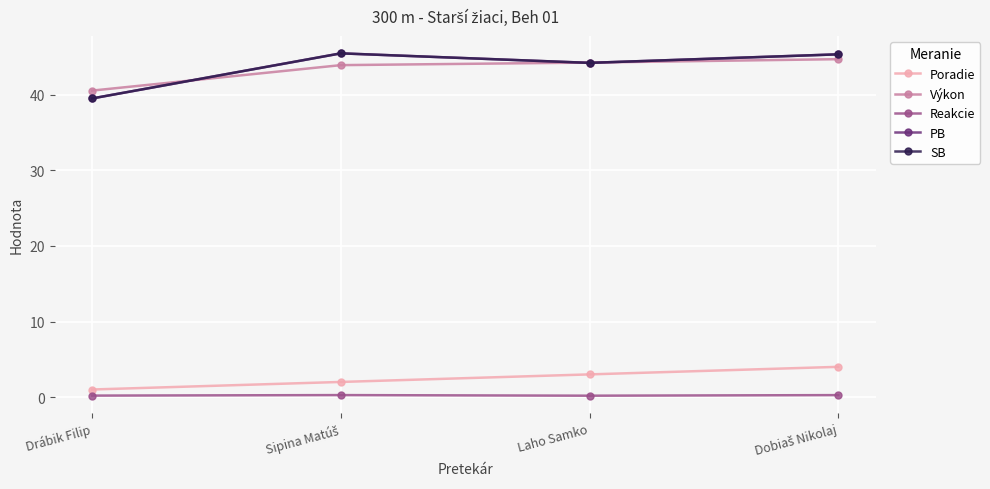

True or false: Reakcie and PB intersect in this chart.

False